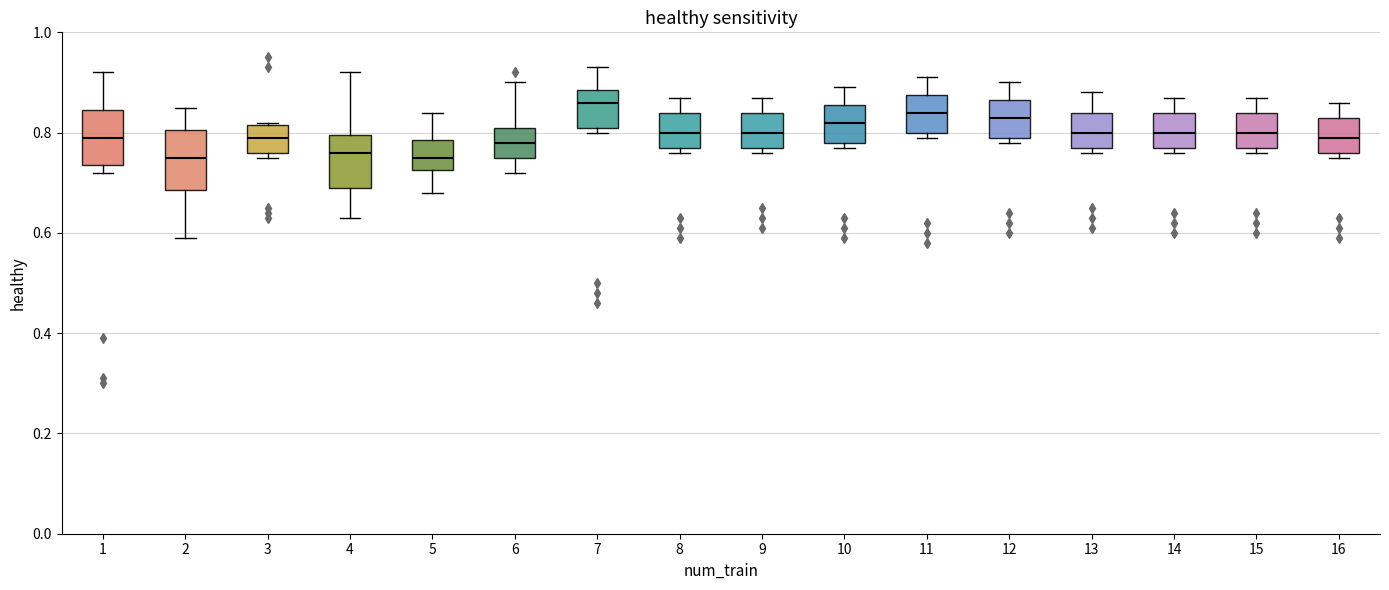

Reading left to right, read every box against the y-axis: the position of its median line, the range the box covers, and the ends of its whiskers. The values are not printed on the chart, so give them approximately, as read against the axis.

1: median 0.80, box 0.74 to 0.84, whiskers 0.72 to 0.92
2: median 0.76, box 0.68 to 0.80, whiskers 0.60 to 0.86
3: median 0.80, box 0.76 to 0.82, whiskers 0.76 (just below the box's lower edge) to 0.82
4: median 0.76, box 0.70 to 0.80, whiskers 0.64 to 0.92
5: median 0.76, box 0.72 to 0.78, whiskers 0.68 to 0.84
6: median 0.78, box 0.76 to 0.82, whiskers 0.72 to 0.90
7: median 0.86, box 0.82 to 0.88, whiskers 0.80 to 0.94
8: median 0.80, box 0.78 to 0.84, whiskers 0.76 to 0.88
9: median 0.80, box 0.78 to 0.84, whiskers 0.76 to 0.88
10: median 0.82, box 0.78 to 0.86, whiskers 0.78 (just below the box's lower edge) to 0.90
11: median 0.84, box 0.80 to 0.88, whiskers 0.80 (just below the box's lower edge) to 0.92
12: median 0.84, box 0.80 to 0.86, whiskers 0.78 to 0.90
13: median 0.80, box 0.78 to 0.84, whiskers 0.76 to 0.88
14: median 0.80, box 0.78 to 0.84, whiskers 0.76 to 0.88
15: median 0.80, box 0.78 to 0.84, whiskers 0.76 to 0.88
16: median 0.80, box 0.76 to 0.84, whiskers 0.76 (just below the box's lower edge) to 0.86